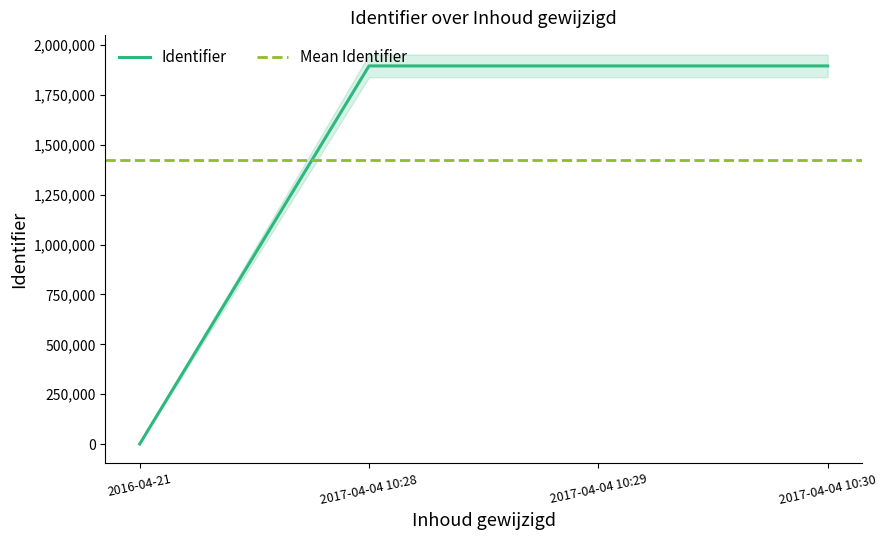

What is the label of the 1st point from the right?

2017-04-04 10:30